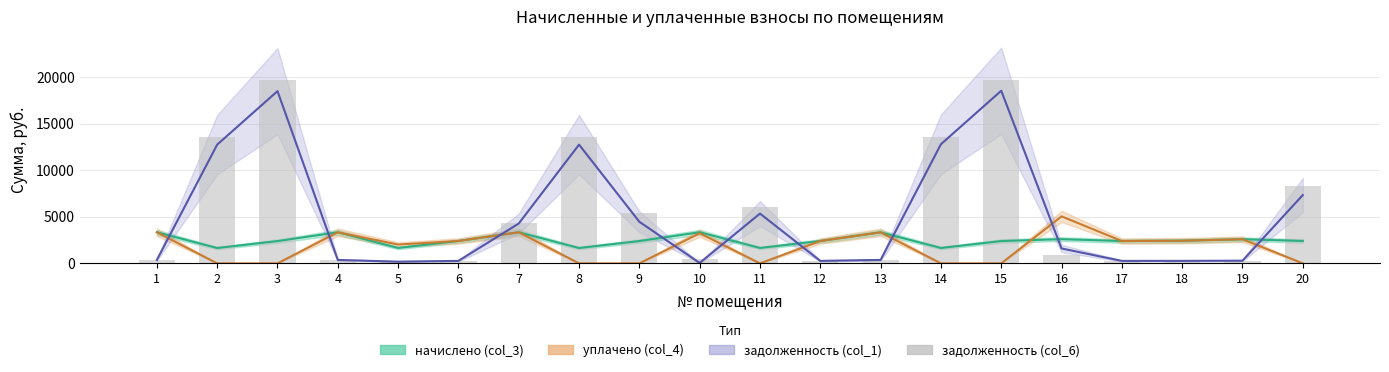

Which has a higher value, 6 or 20?

20